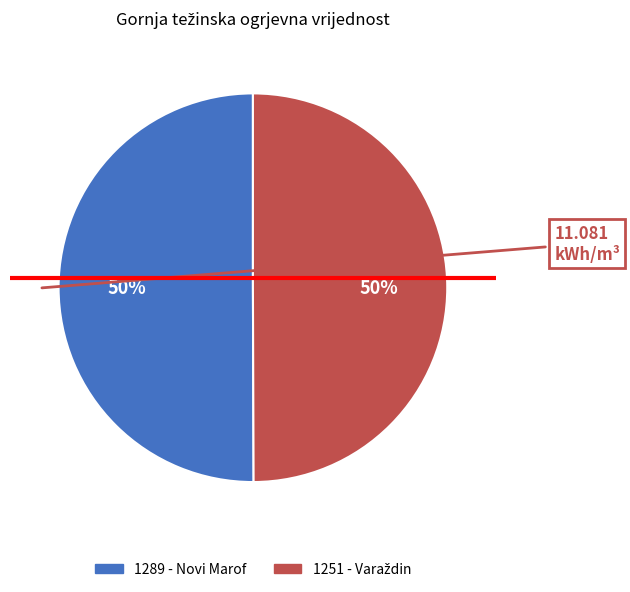

How many slices are in this pie chart?

2